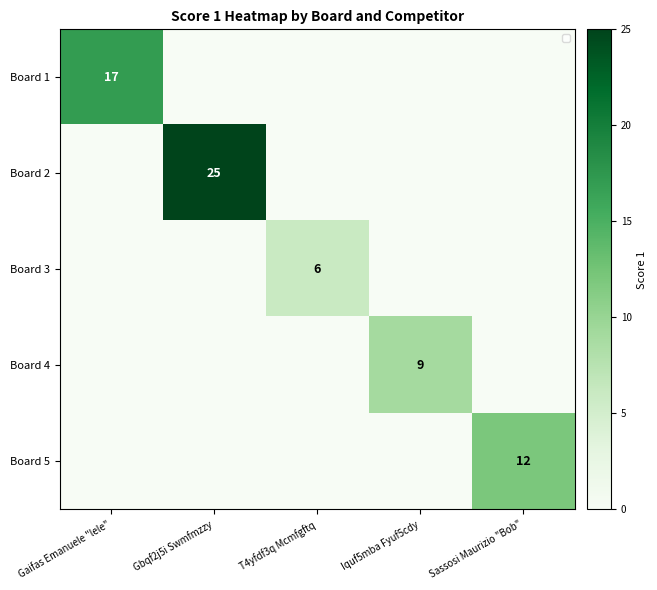

At which category is the sum across all series the highest?

Gbqf2j5i Swmfmzzy